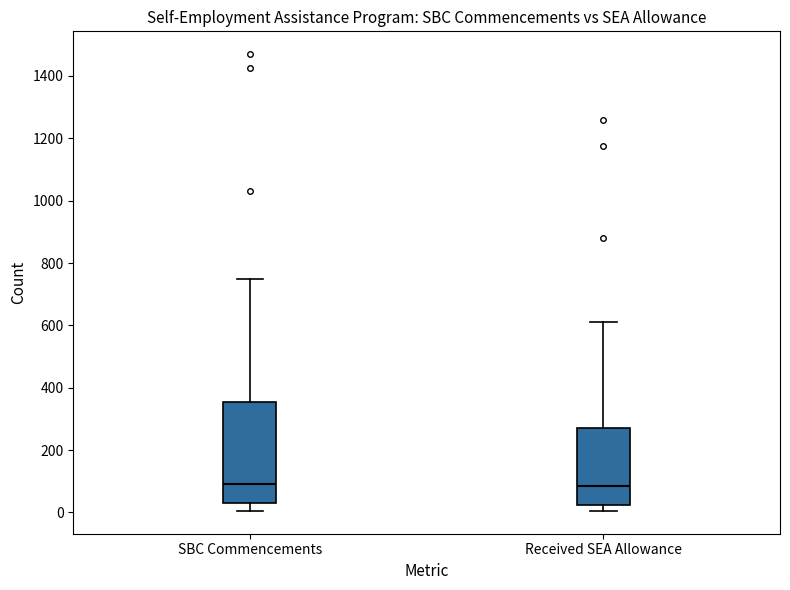

Where is the lower edge of the box for SBC Commencements on the y-axis? The values are not printed on the chart, so give them approximately, as read against the axis.

20